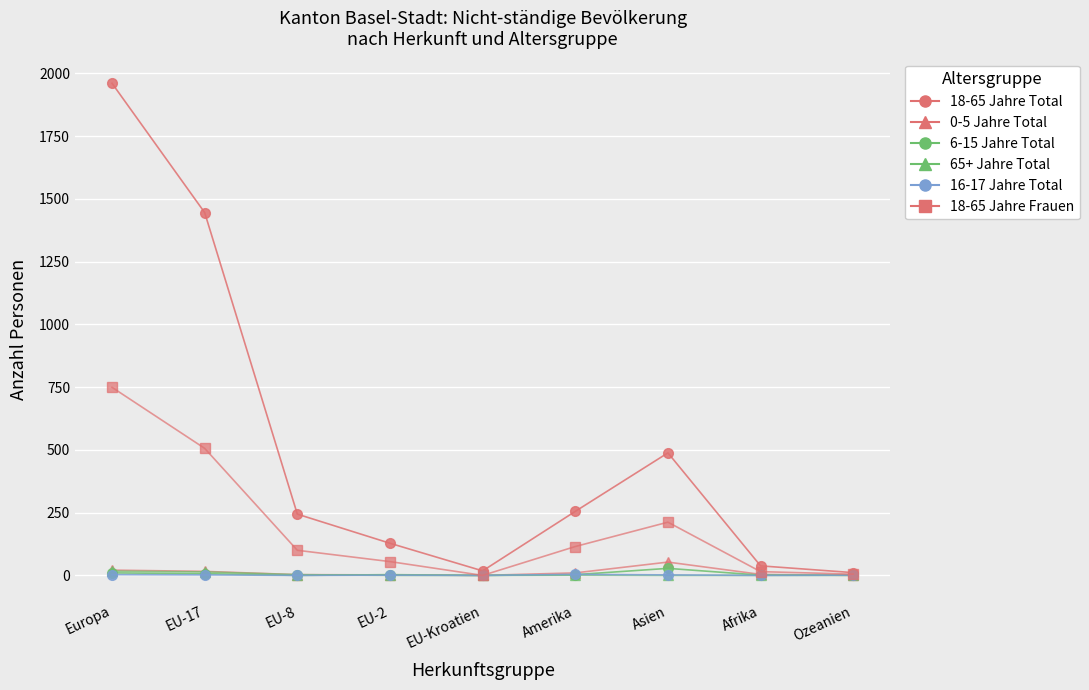

The value of 18-65 Jahre Total at Amerika is 255. True or false?

True